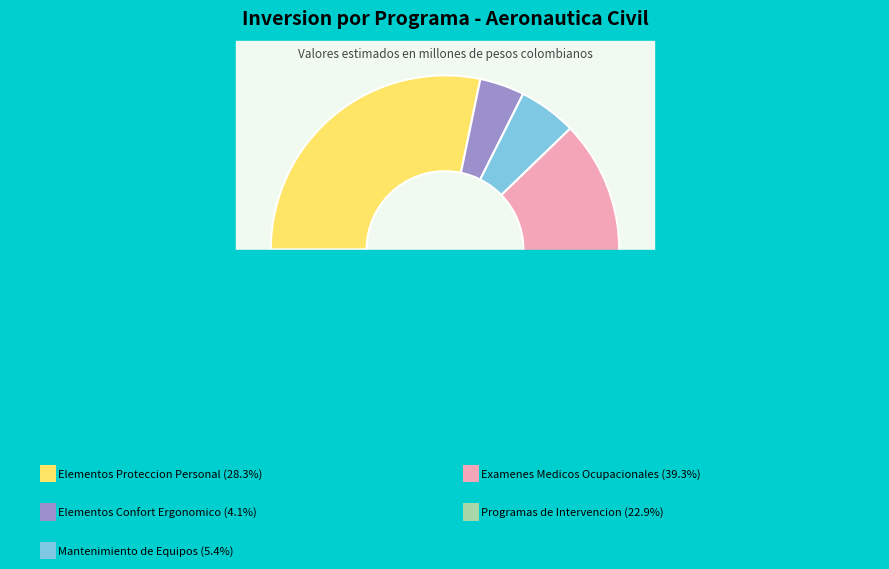

Is the sum of PROGRAMAS DE INTERVENCION and ADQUISICION ELEMENTOS DE CONFORT ERGONOMICO greater than half?

No